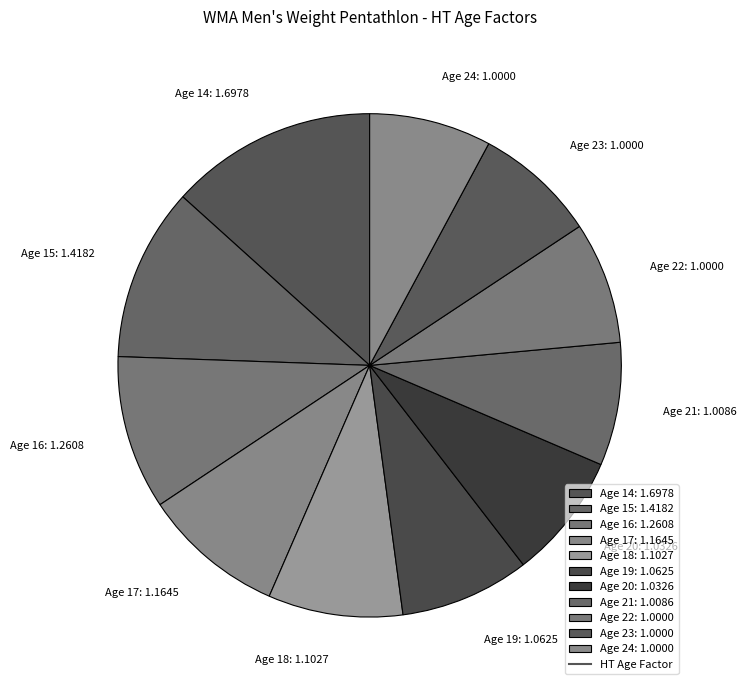

How many slices are in this pie chart?

11